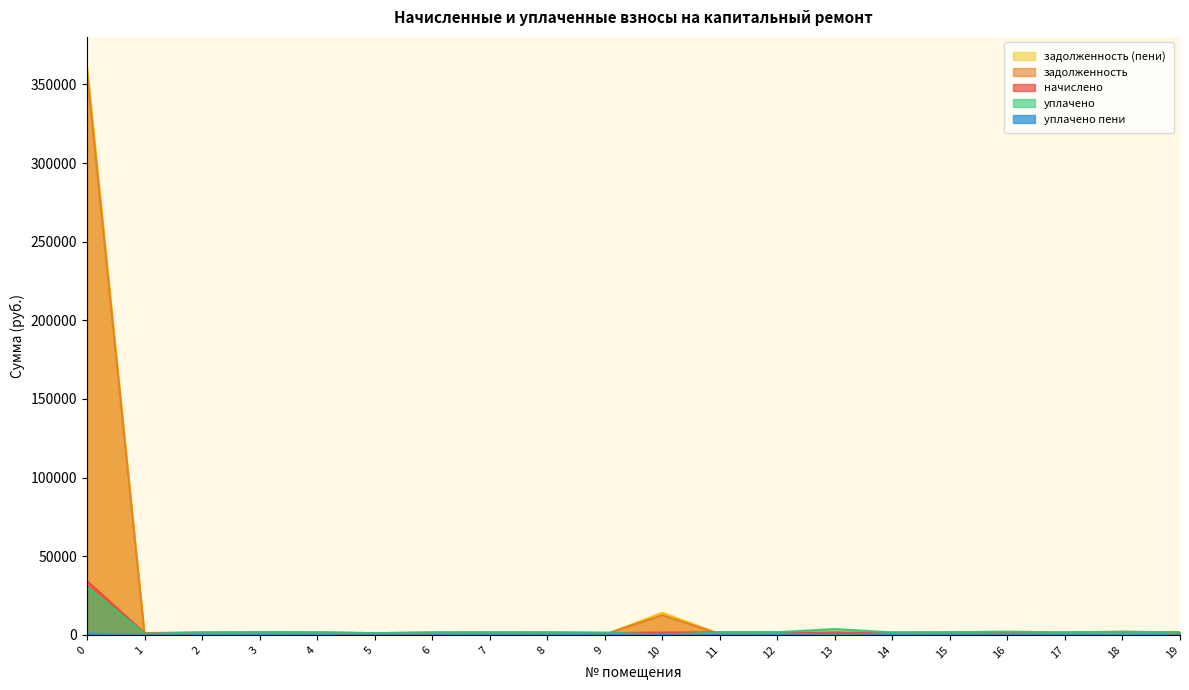

True or false: начислено has more than 2 points higher than both neighbors.

True